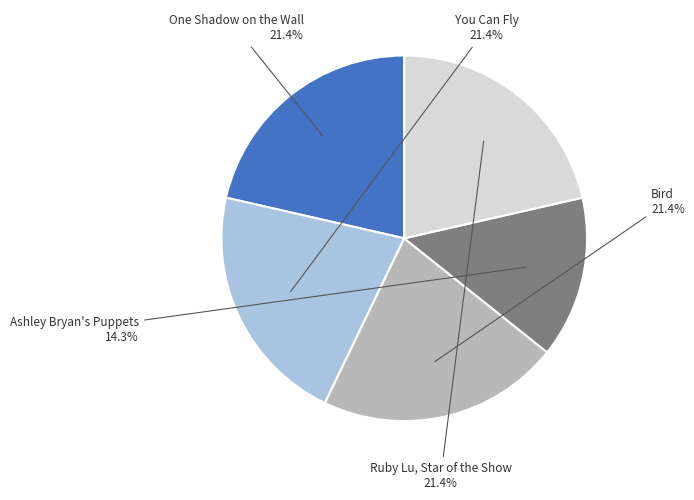

Is the sum of One Shadow on the Wall and You Can Fly greater than half?

No